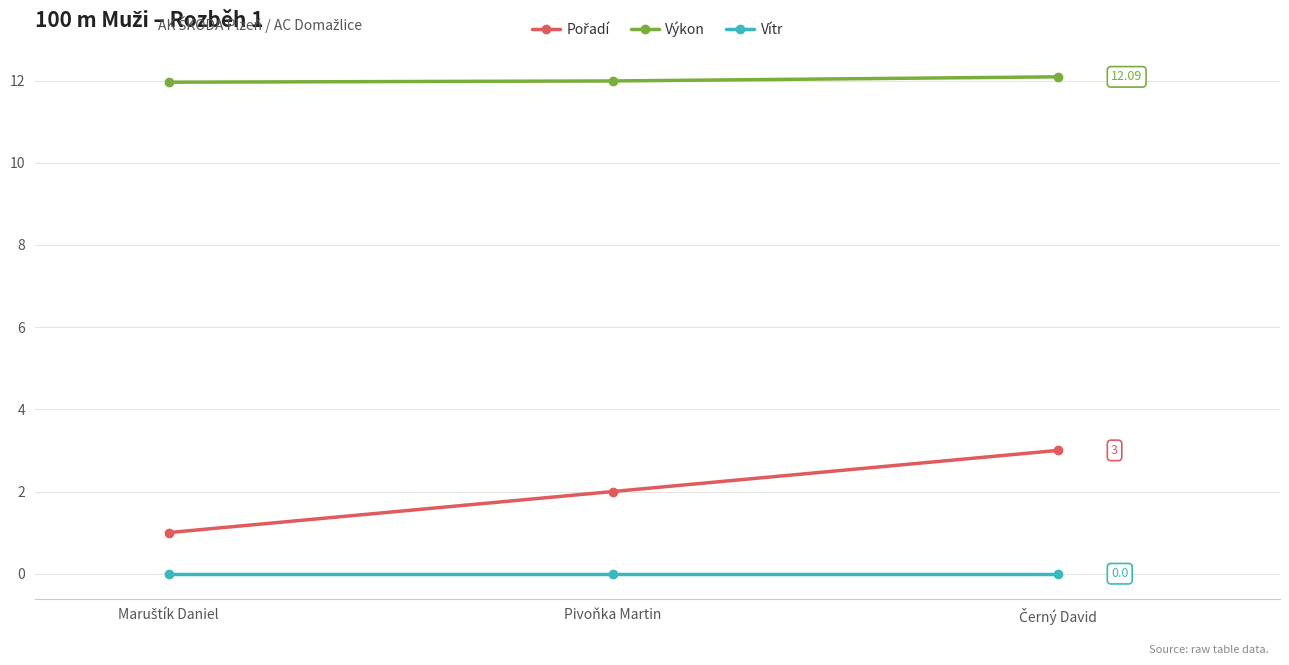

What is the sum of all Výkon values?

36.0